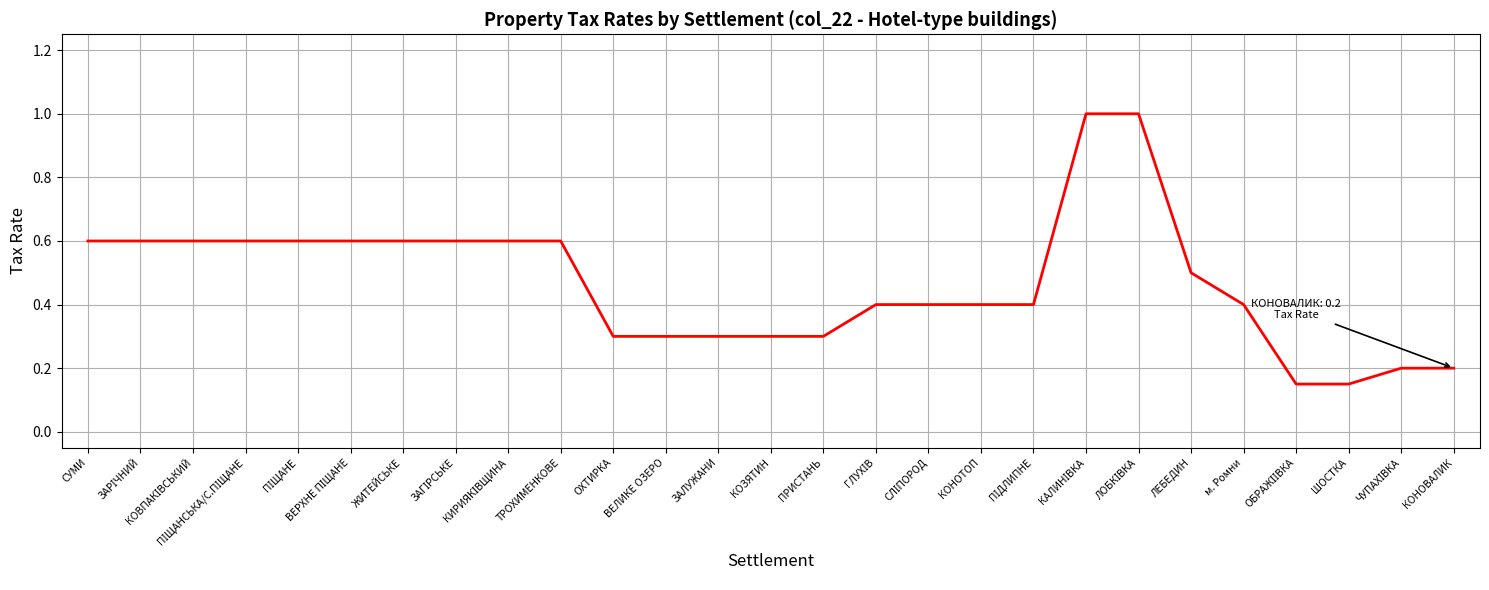

What is the maximum value shown in the chart?

1.0